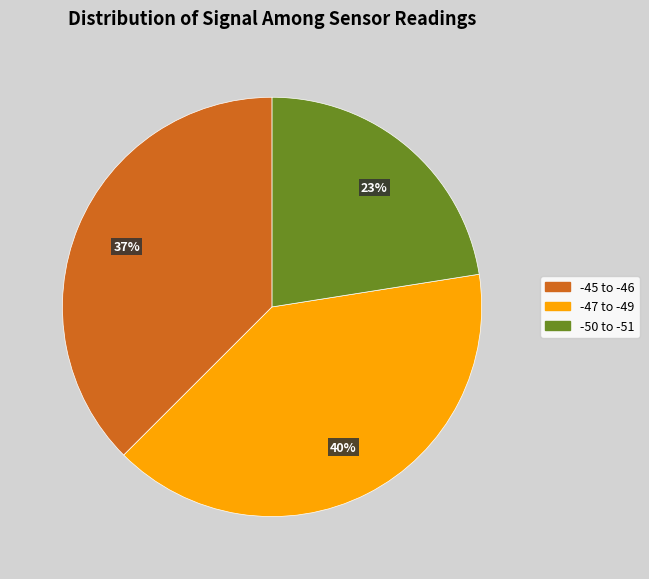

To the nearest percent, what is the average slice percentage?

33%